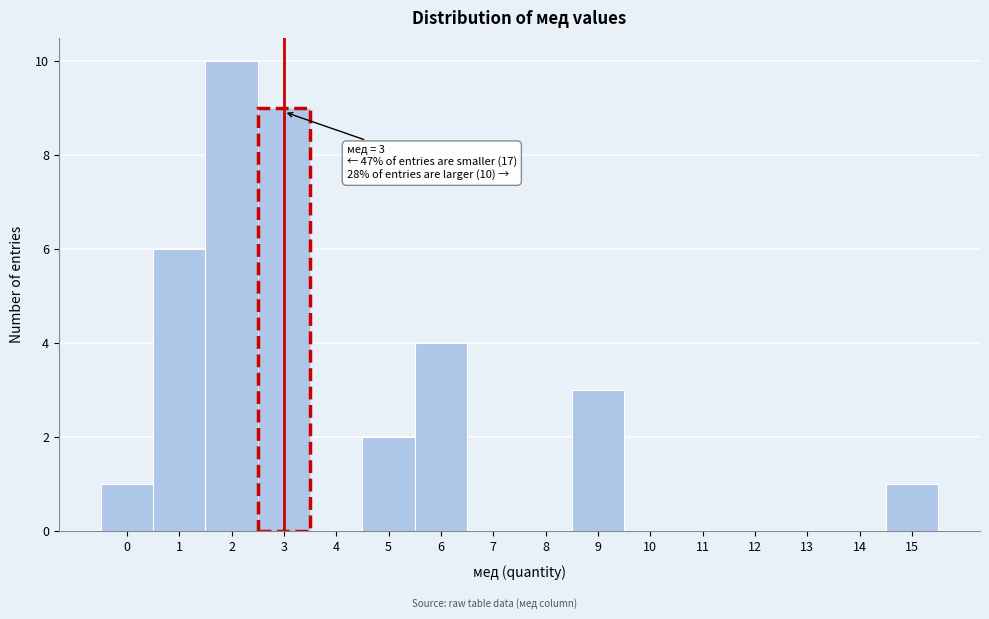

Over which range of the x-axis is the bar tallest?

1.5 to 2.5